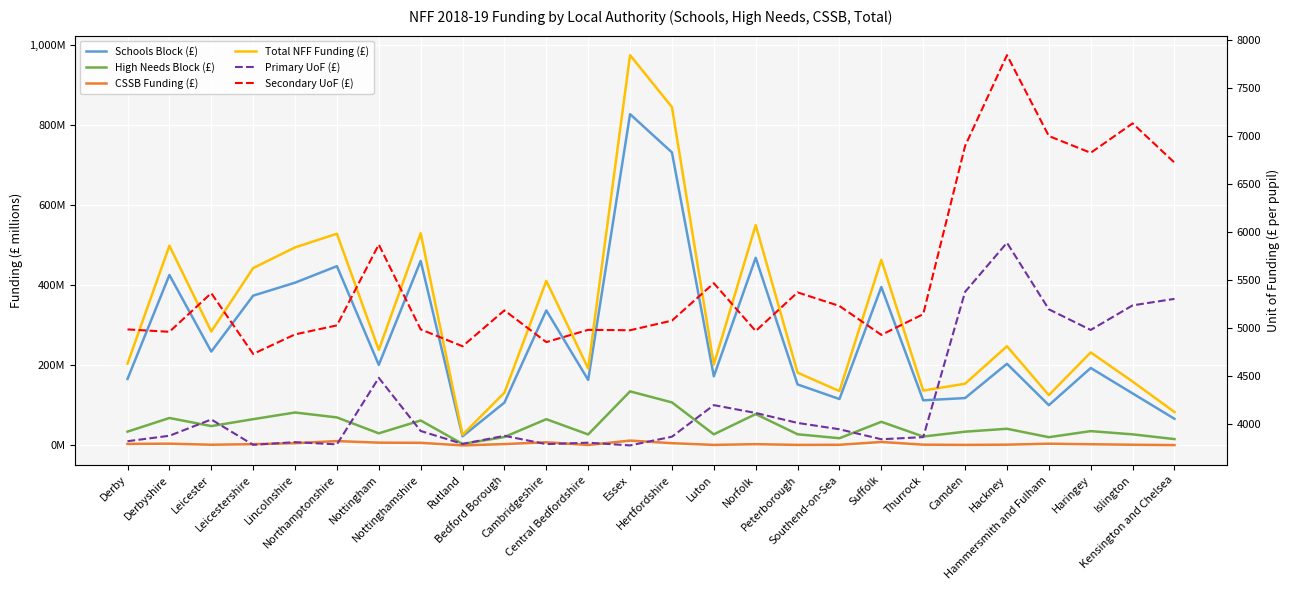

Which category has the highest value across all series?

Hackney